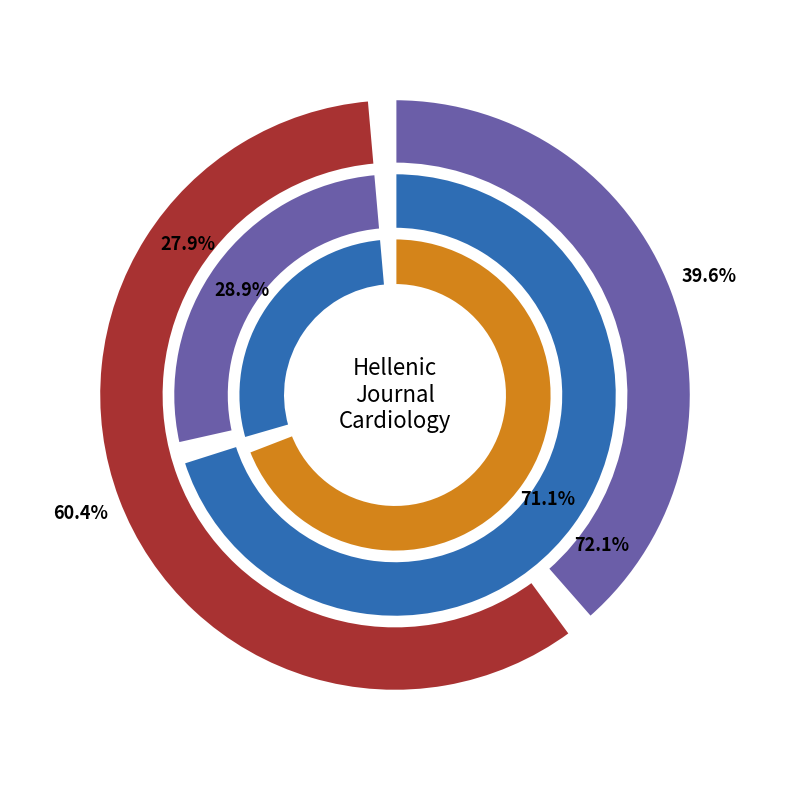

Combined, what portion of the pie is Rank 2 and Rank 1?

100.0%